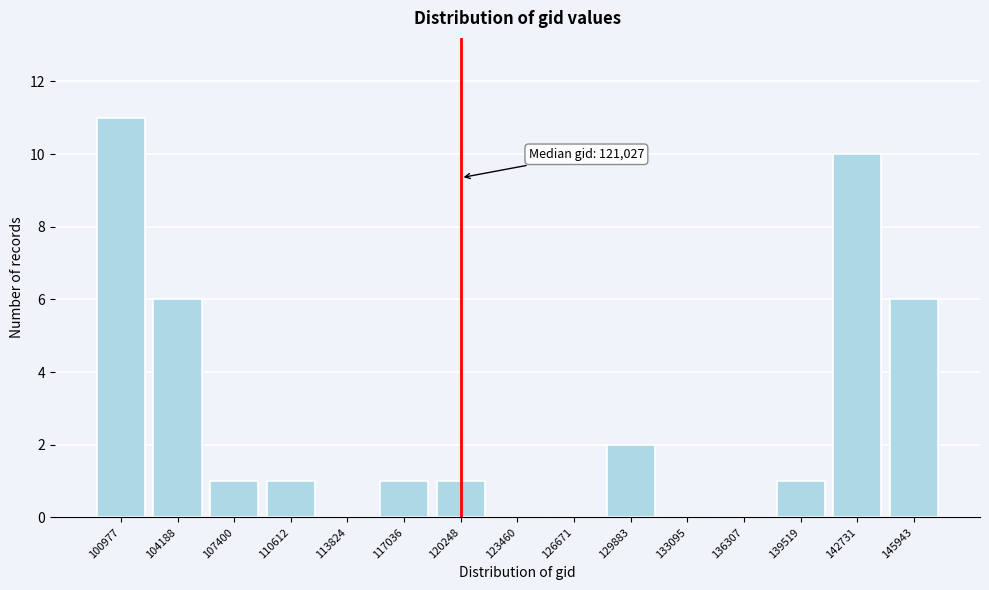

Reading left to right, extract all data points from this chart.

100977=11	104188=6	107400=1	110612=1	113824=0	117036=1	120248=1	123460=0	126671=0	129883=2	133095=0	136307=0	139519=1	142731=10	145943=6